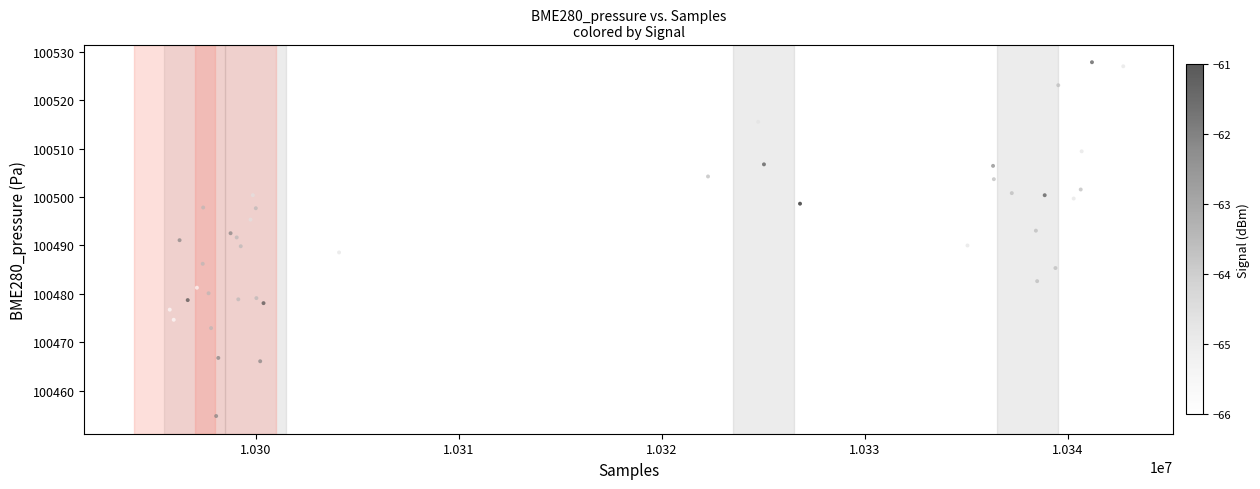

What is the range of X values (max minus min)?

46970.0